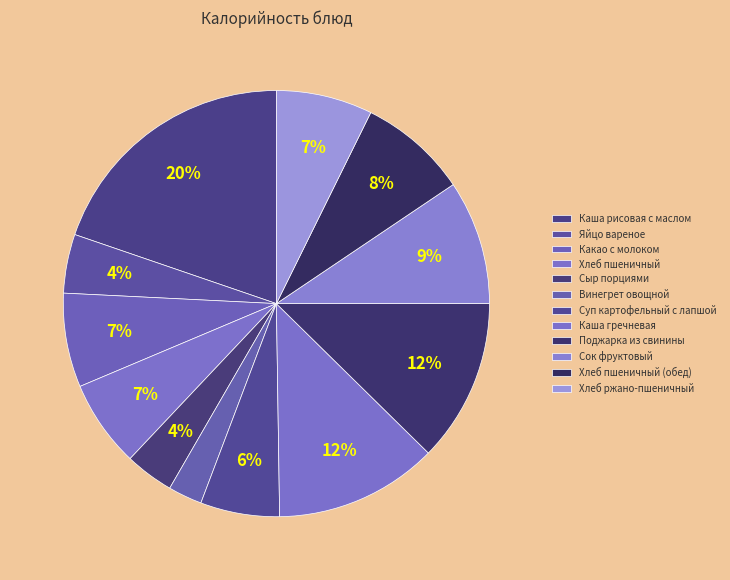

How many slices are in this pie chart?

12